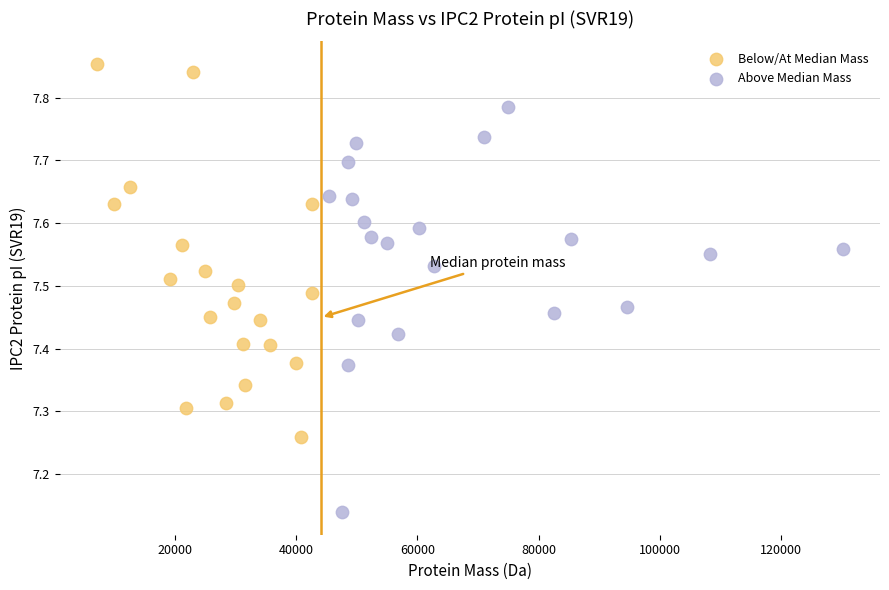

What are all the series names shown in the legend?

Below/At Median Mass, Above Median Mass